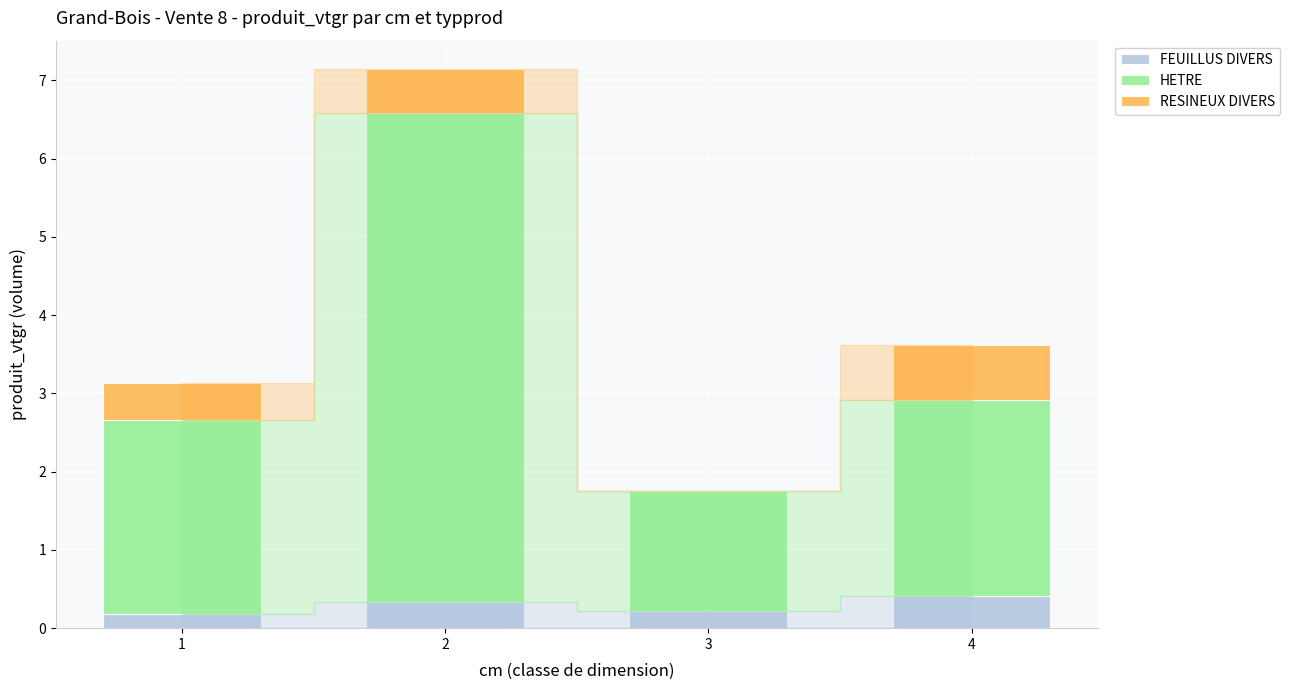

What is the total value across all series at 3?

1.8